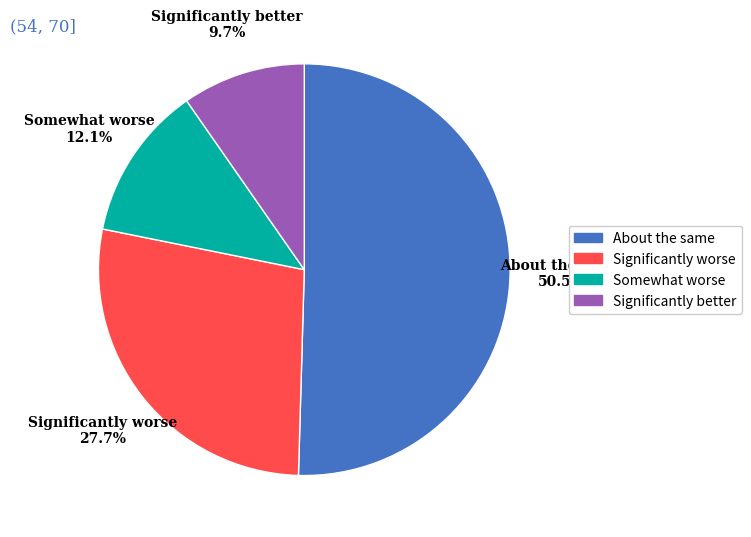

Does any single category account for the majority?

Yes